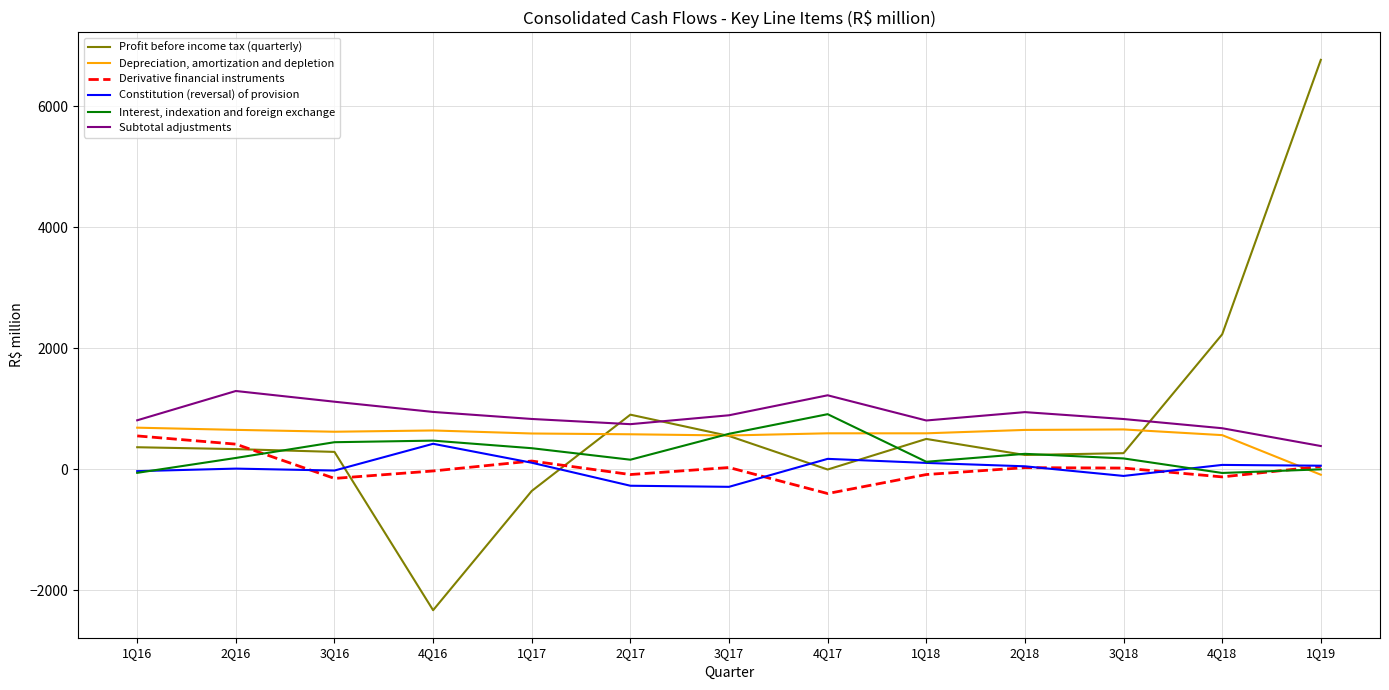

How many values in the Depreciation, amortization and depletion series are below 595?

5